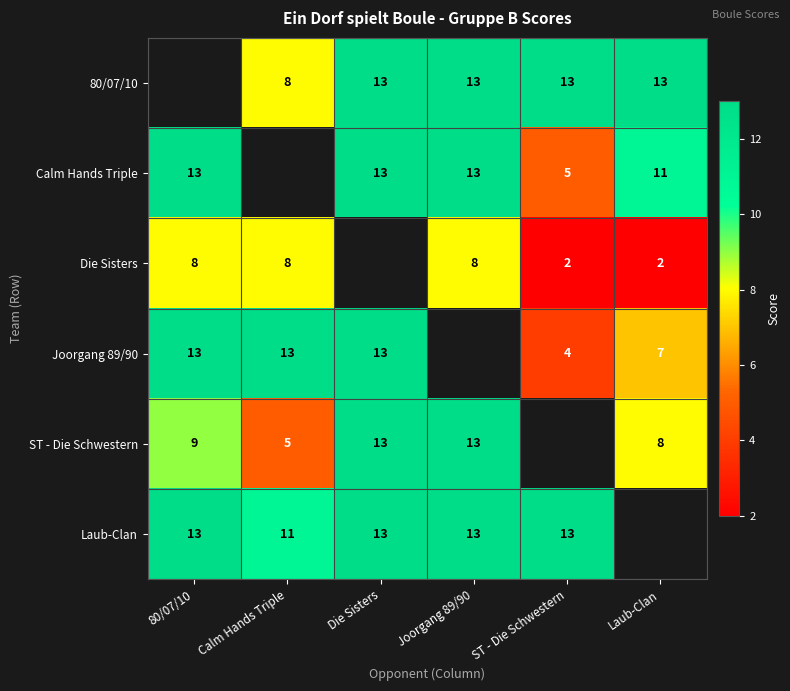

Is the value of Die Sisters at Laub-Clan greater than the value of Calm Hands Triple at ST - Die Schwestern?

No